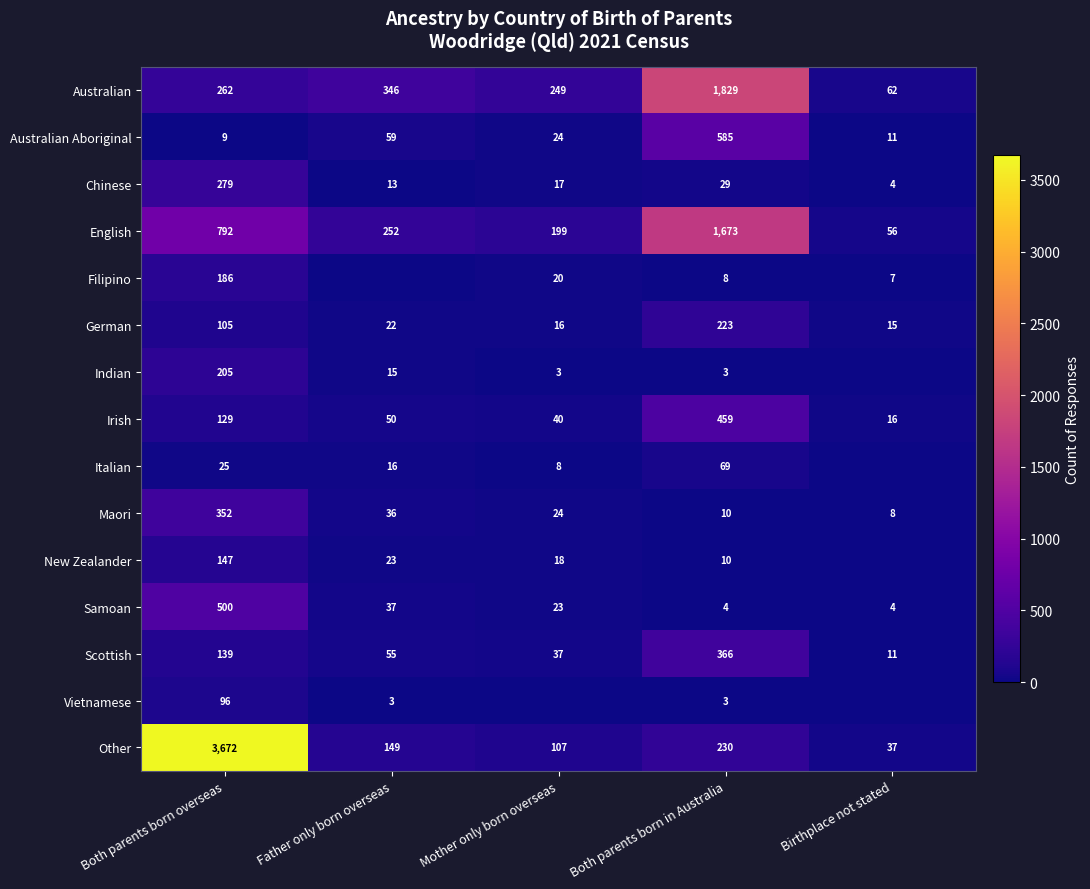

List the labels in order of Australian Aboriginal value, smallest first.

Both parents born overseas, Birthplace not stated, Mother only born overseas, Father only born overseas, Both parents born in Australia